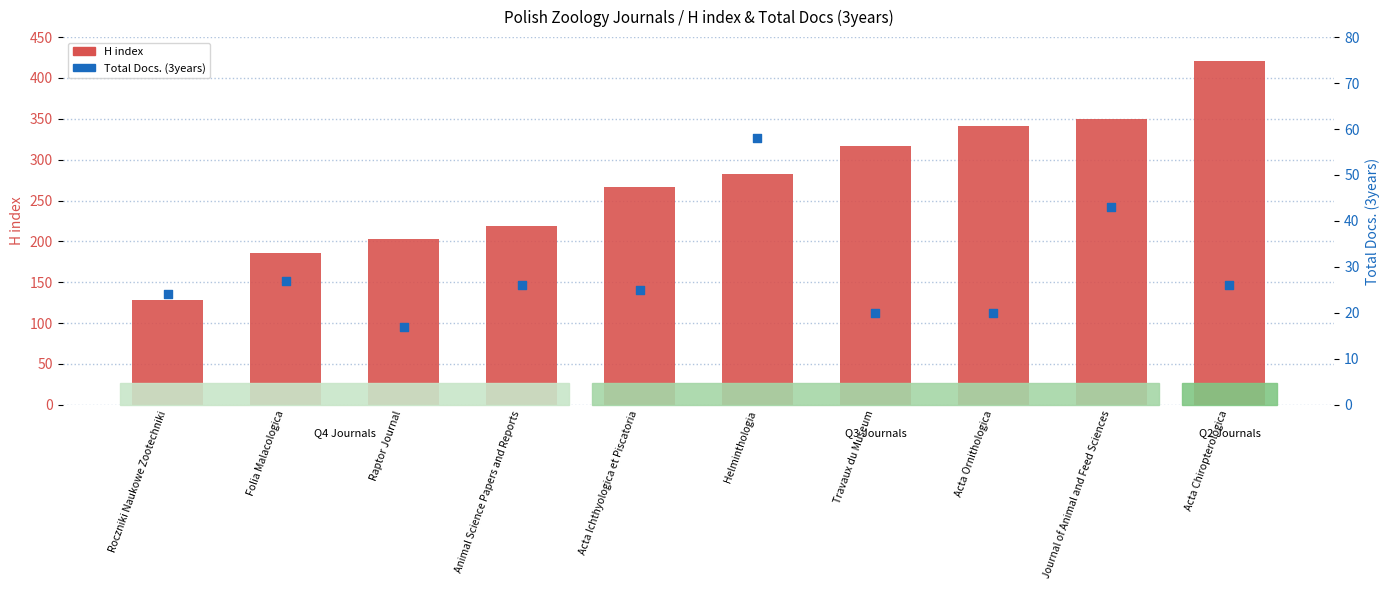

What are all the series names shown in the legend?

H index, Total Docs. (3years)